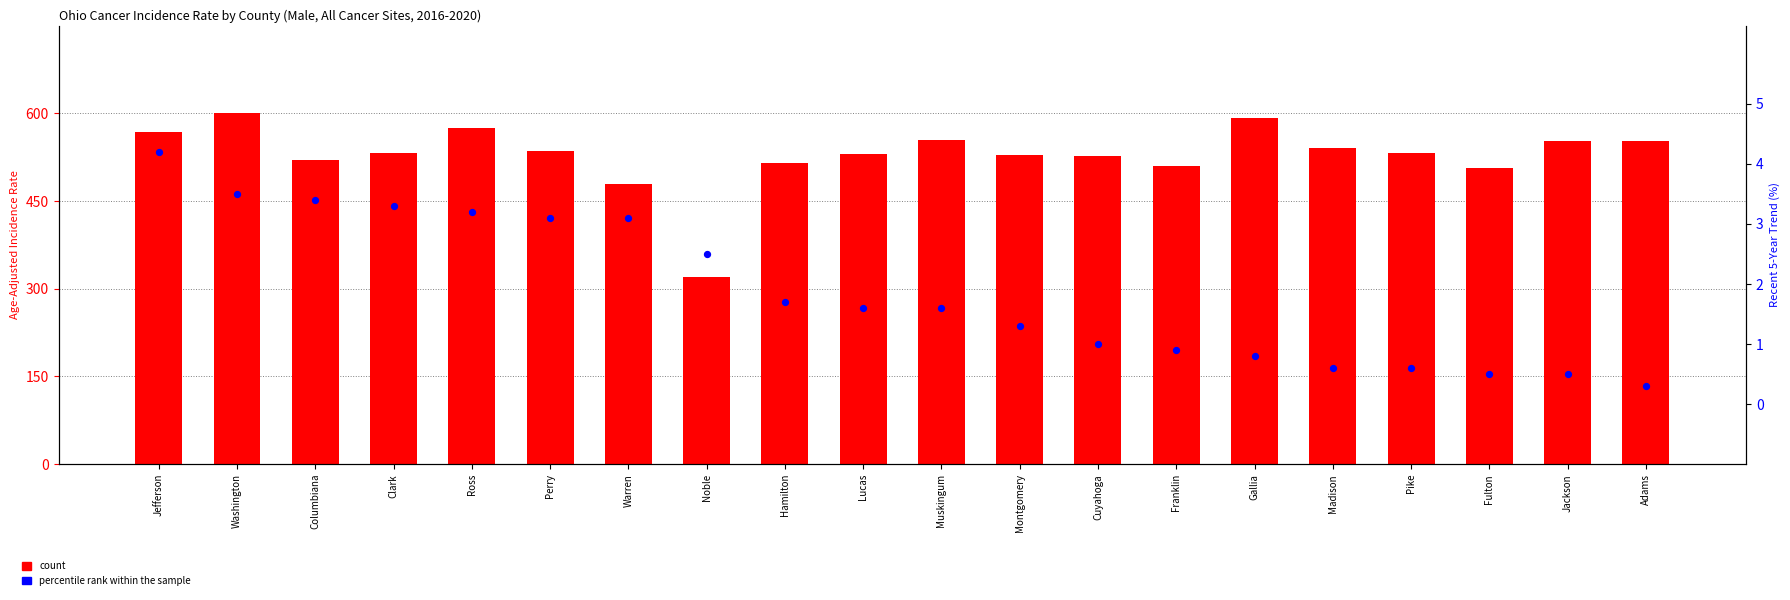

Which series reaches the maximum Y coordinate?

count